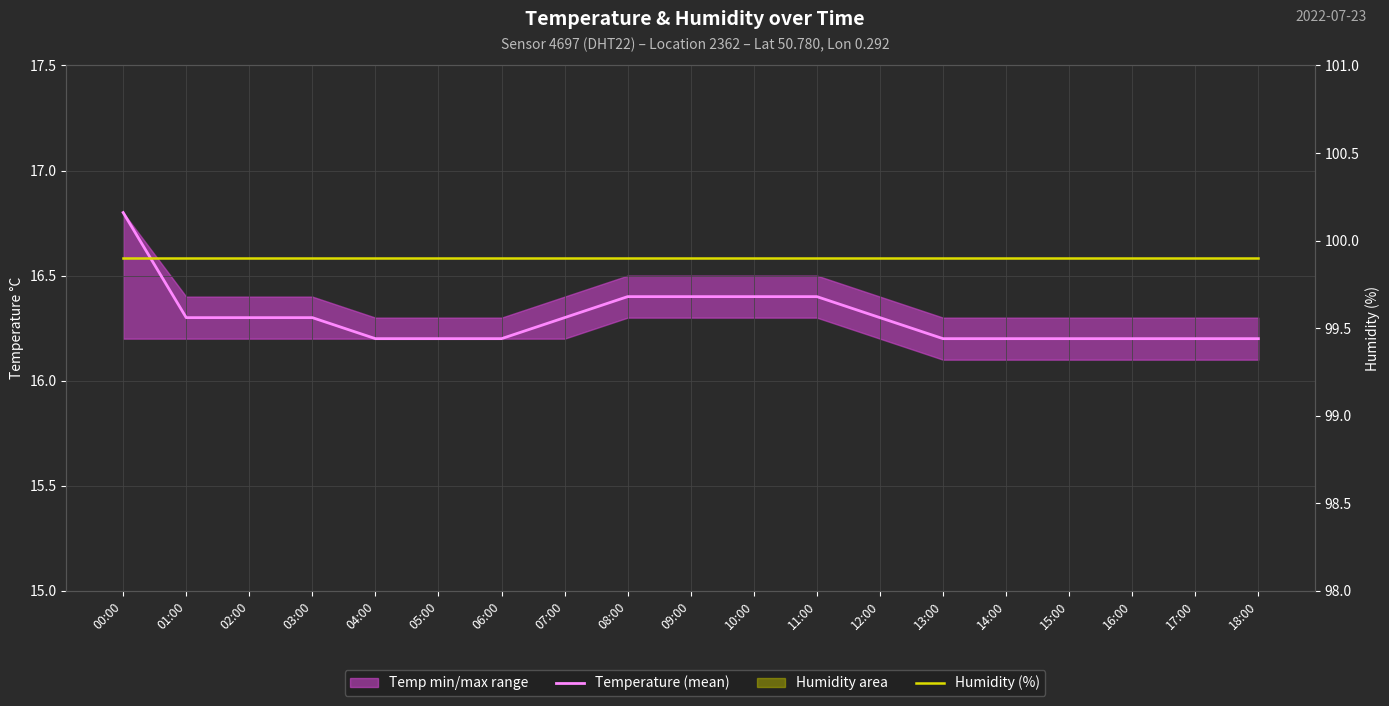

What is the value of the Temperature (mean) point at the 4th from the left?

16.3